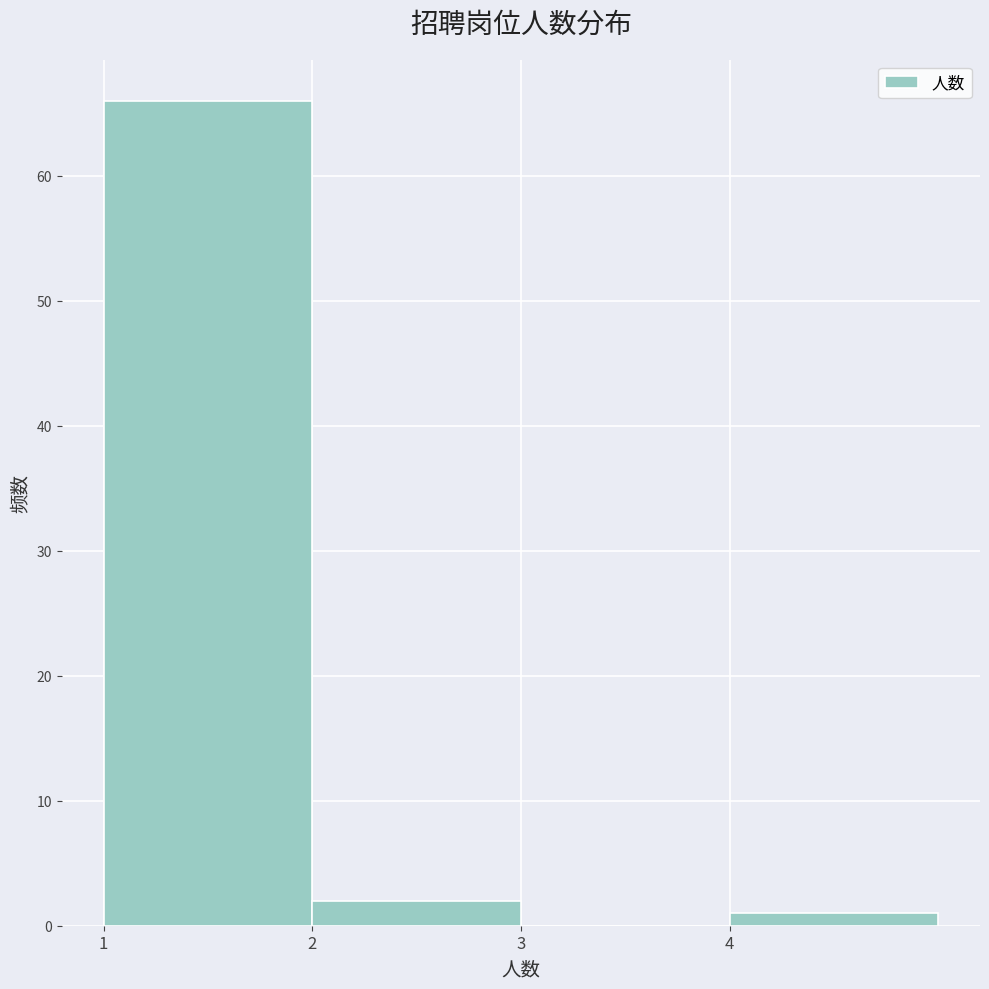

Which range on the x-axis has the tallest bar?

1 to 2